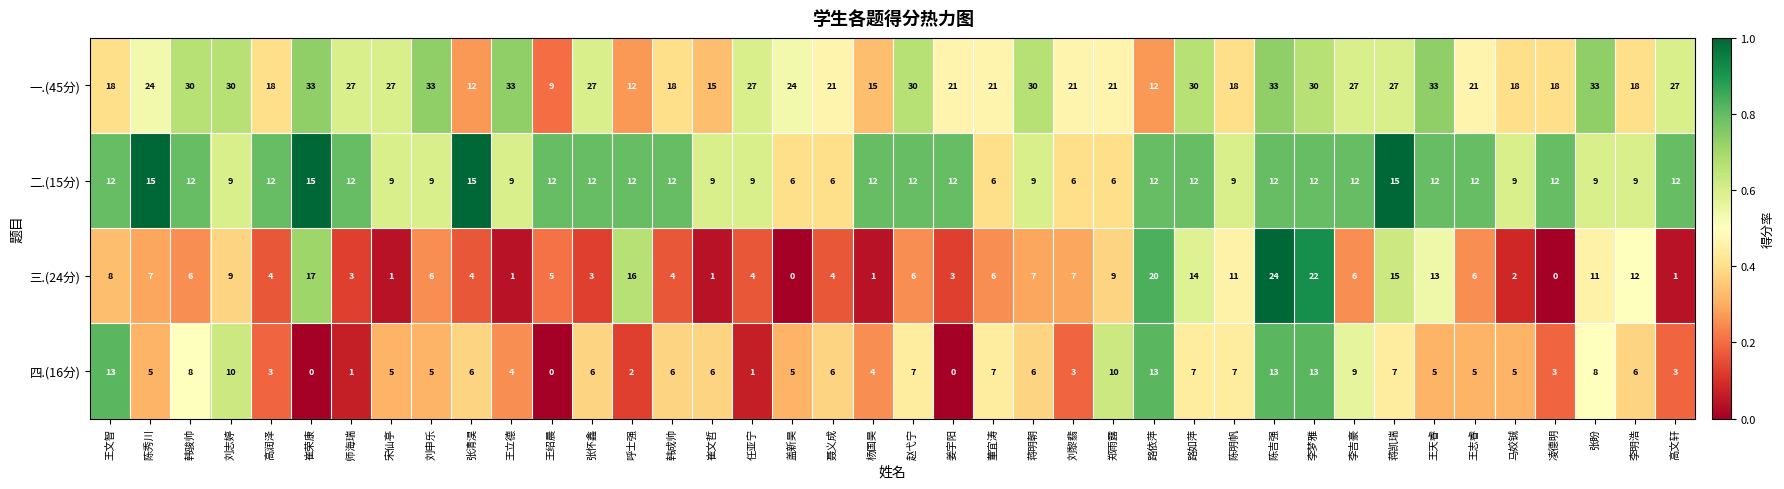

The 三.(24分) series shows 8 at 董宜涛. True or false?

False